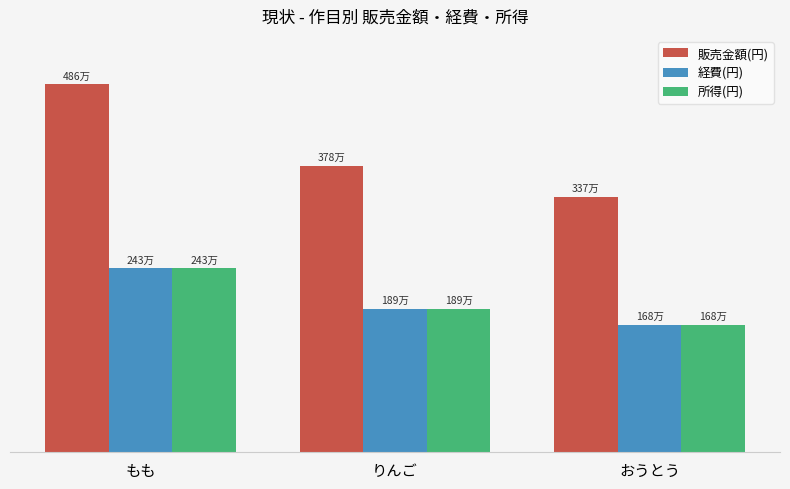

What are all the series names shown in the legend?

販売金額(円), 経費(円), 所得(円)